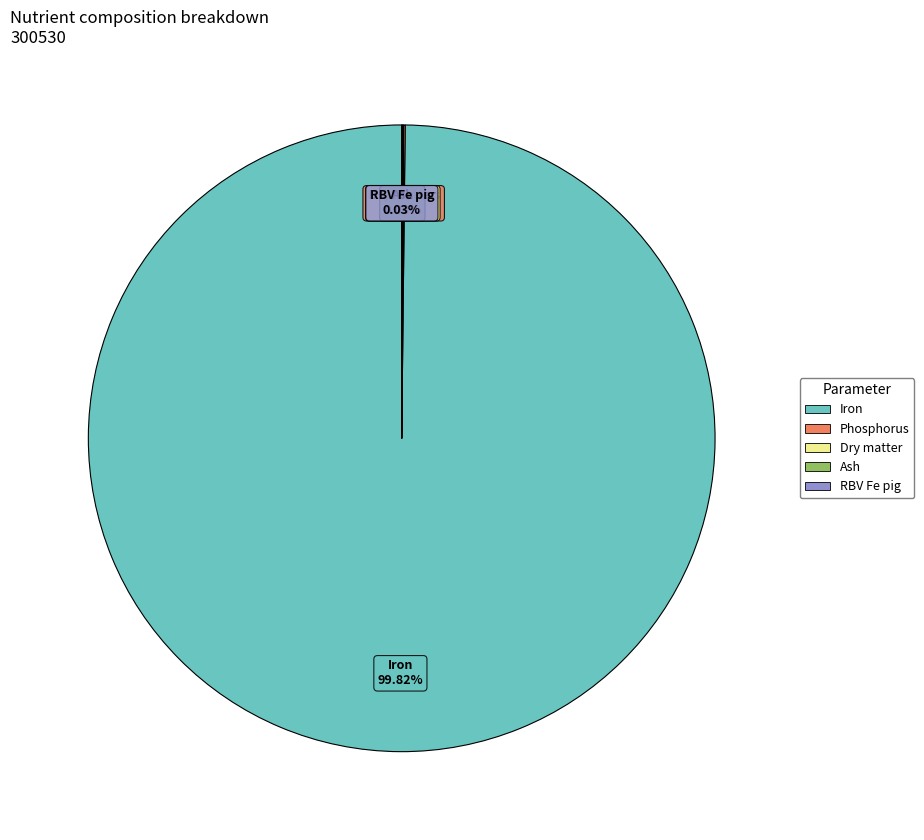

To the nearest percent, what is the difference between the largest and smallest slice percentages?

100%